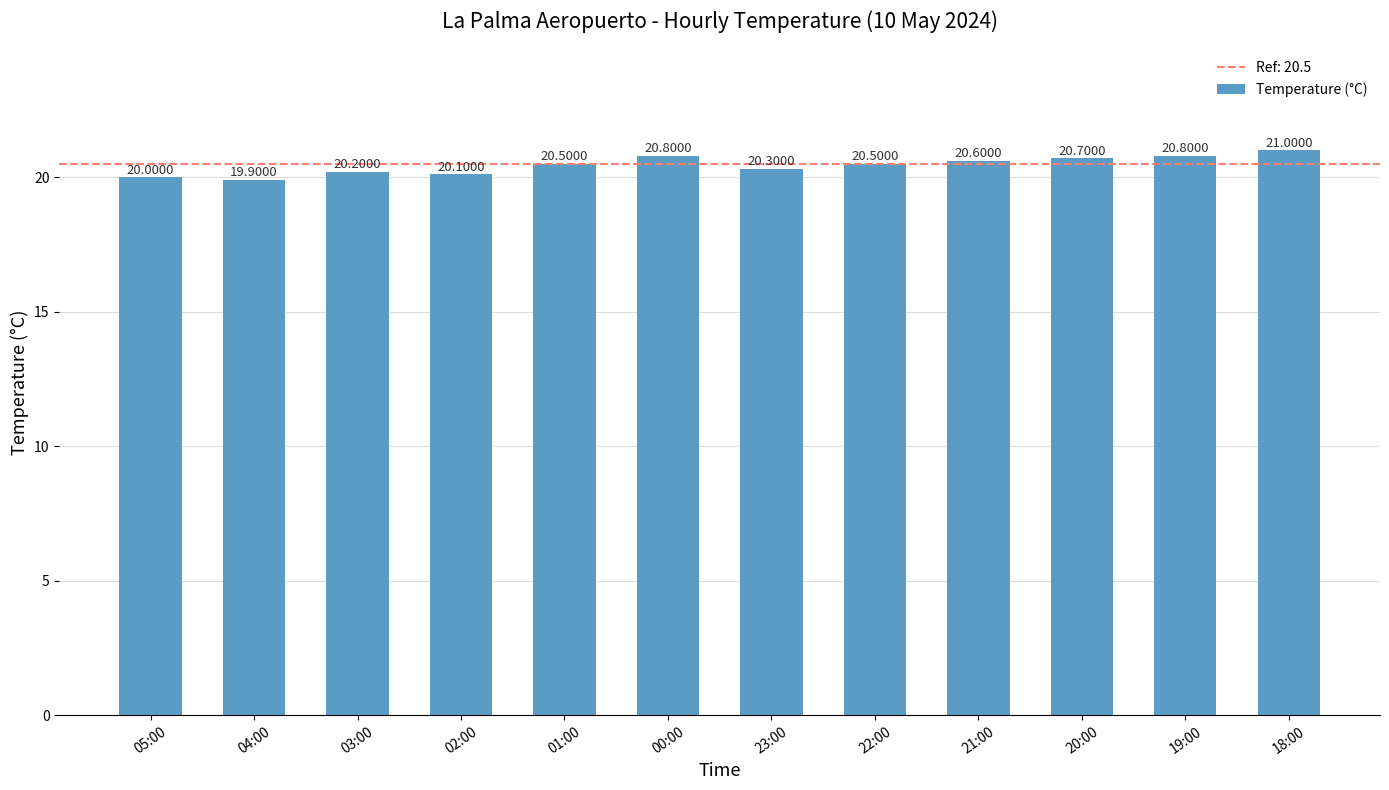

What is the label of the 3rd bar from the right?

20:00